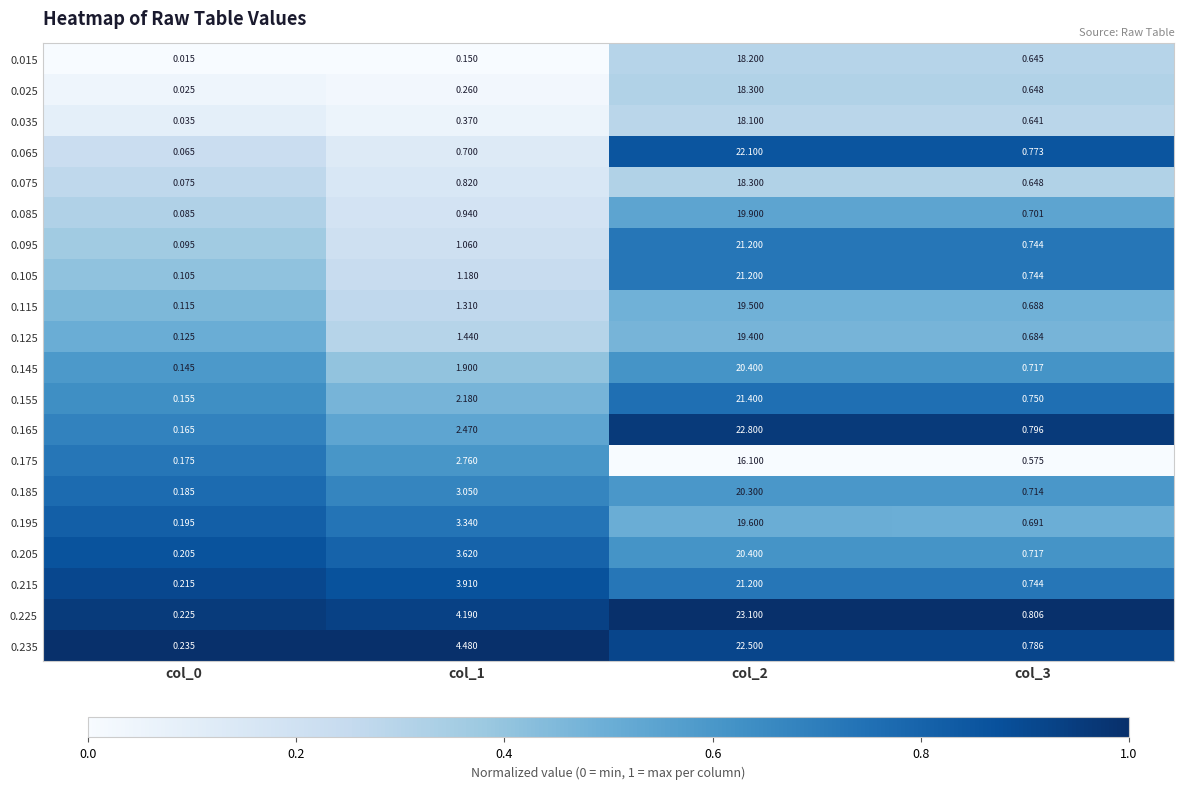

Is the value of 0.235 at col_0 greater than the value of 0.195 at col_1?

No